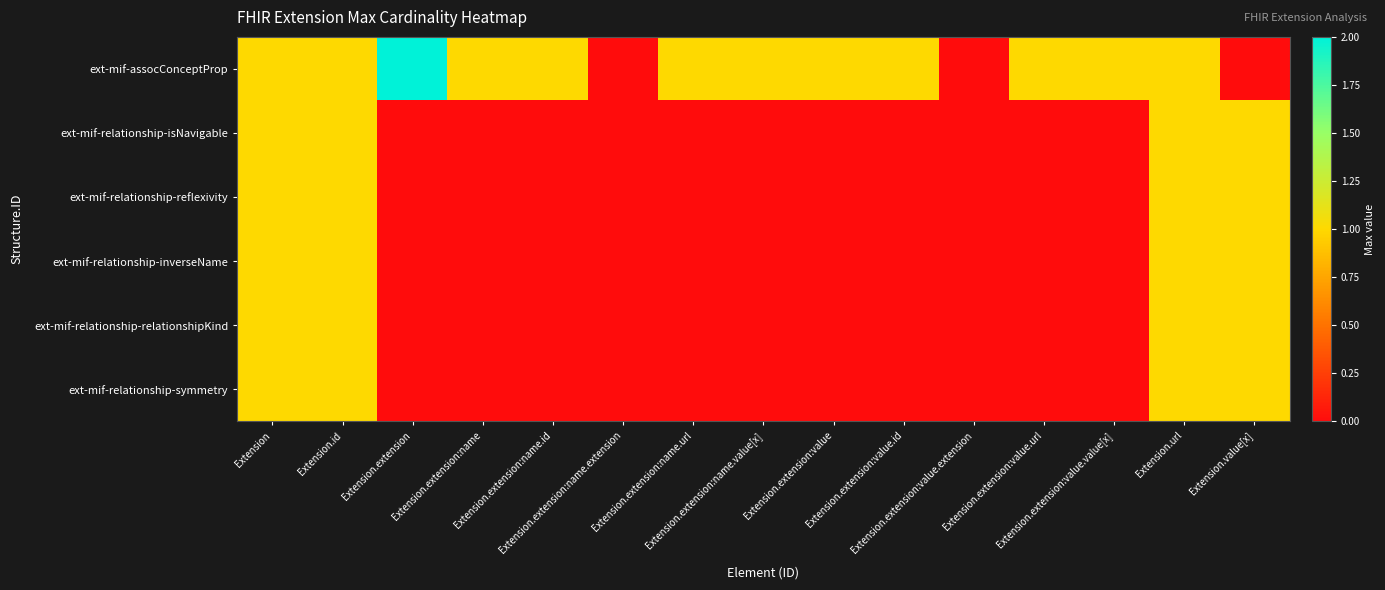

Between Extension.extension:name.id and Extension.extension:value, which is larger?

Extension.extension:name.id